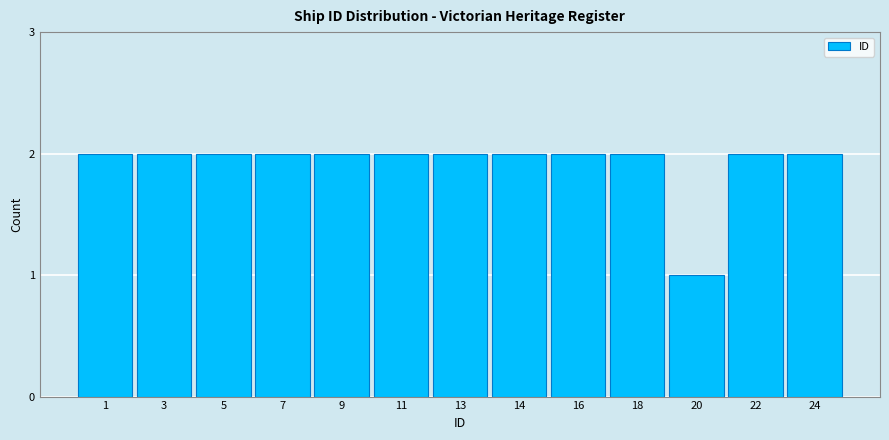

Reading left to right, transcribe all the data shown in this chart.

1=2	3=2	5=2	7=2	9=2	11=2	13=2	14=2	16=2	18=2	20=1	22=2	24=2